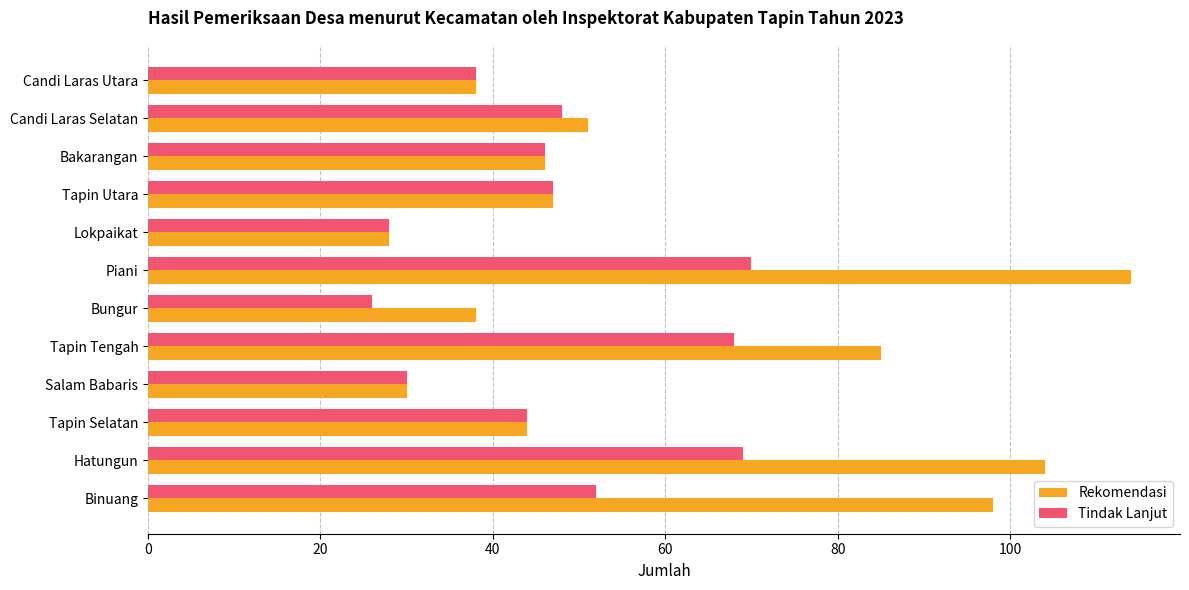

Count the number of categories in the chart.

12